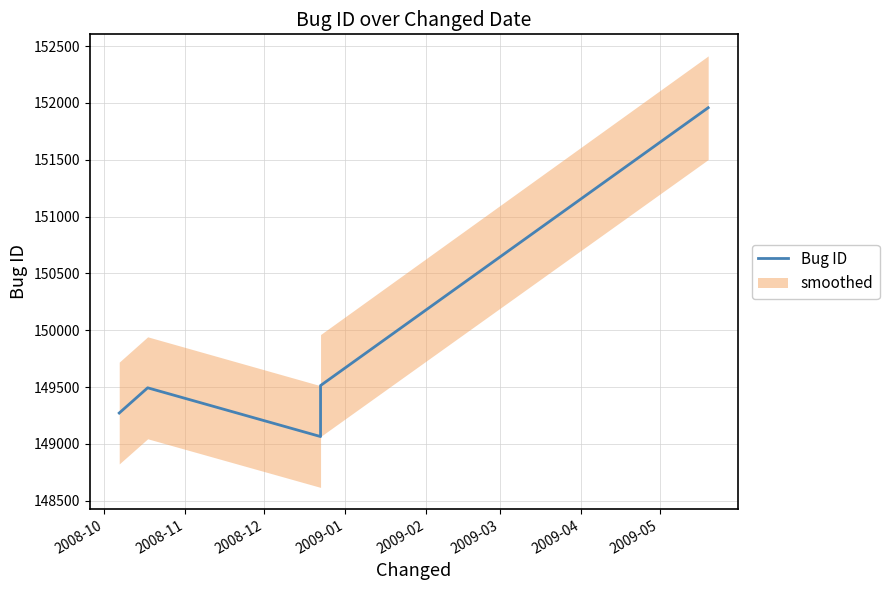

What is the minimum value shown in the chart?

149065